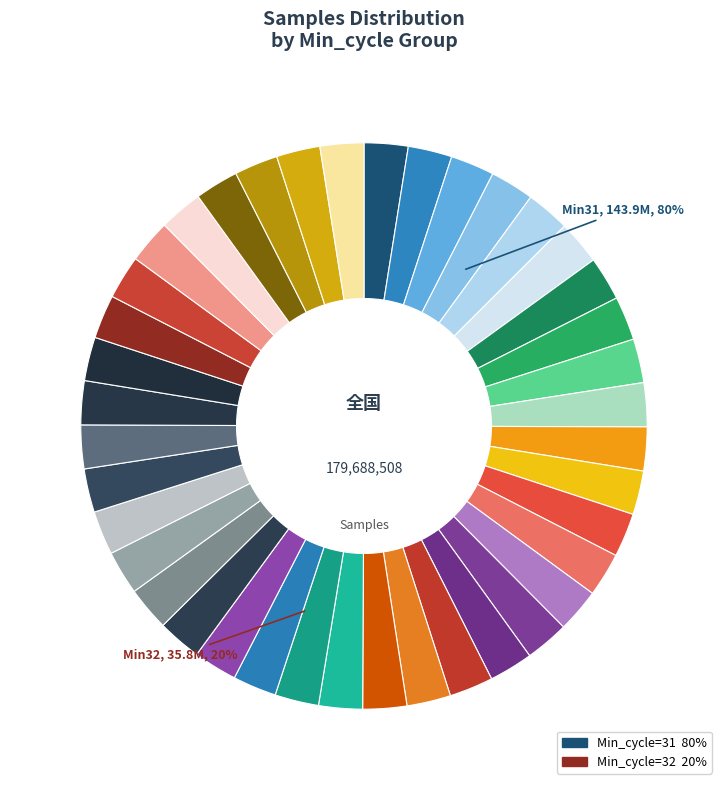

What is the total percentage of 32 and 34?

20.0%